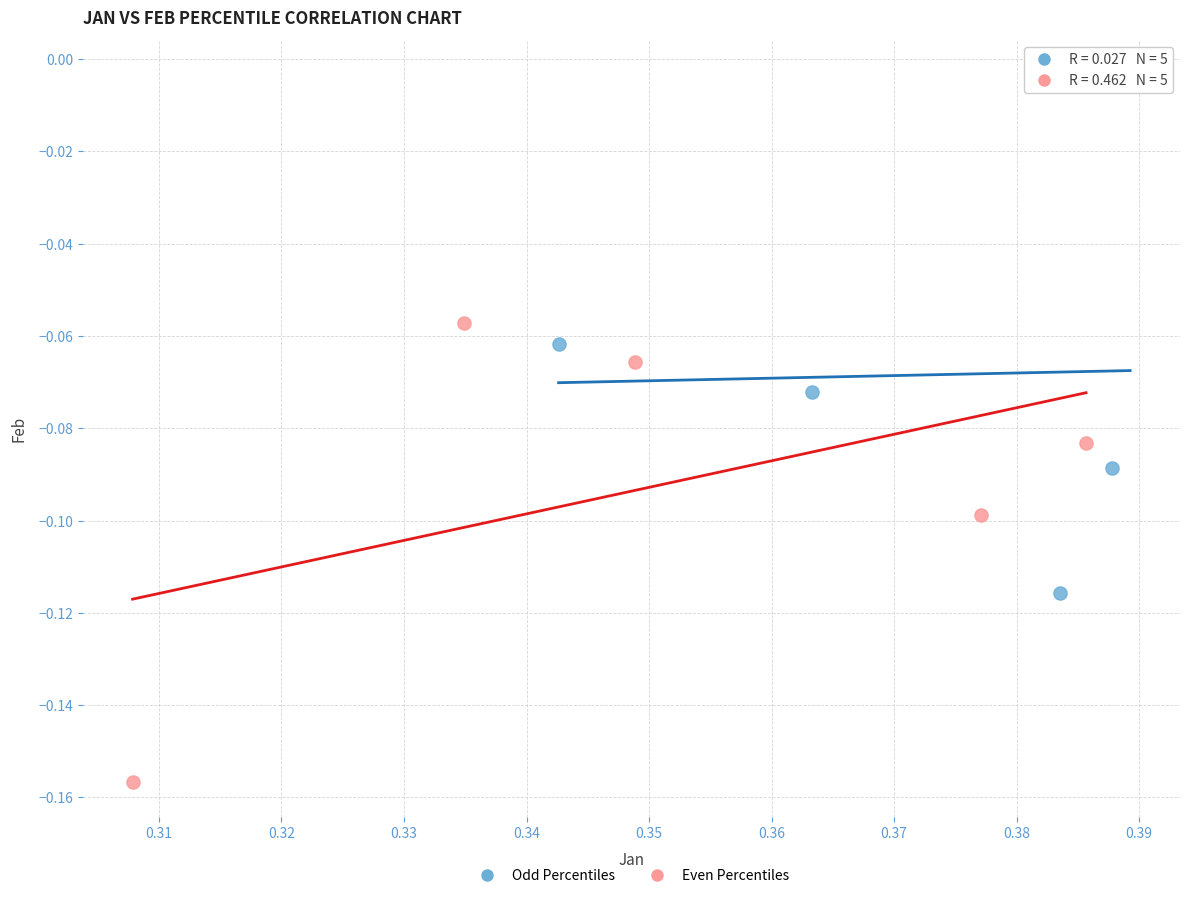

Which series has the largest Y range (max minus min)?

Odd Percentiles